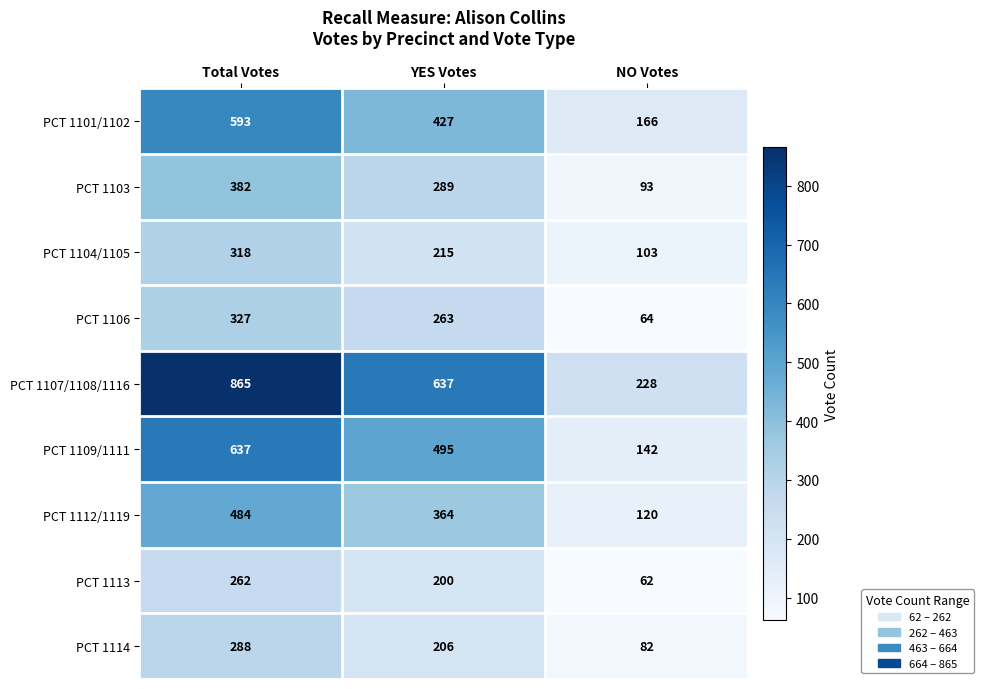

Reading right to left, transcribe all the data shown in this chart.

PCT 1101/1102: NO Votes=166	YES Votes=427	Total Votes=593
PCT 1103: NO Votes=93	YES Votes=289	Total Votes=382
PCT 1104/1105: NO Votes=103	YES Votes=215	Total Votes=318
PCT 1106: NO Votes=64	YES Votes=263	Total Votes=327
PCT 1107/1108/1116: NO Votes=228	YES Votes=637	Total Votes=865
PCT 1109/1111: NO Votes=142	YES Votes=495	Total Votes=637
PCT 1112/1119: NO Votes=120	YES Votes=364	Total Votes=484
PCT 1113: NO Votes=62	YES Votes=200	Total Votes=262
PCT 1114: NO Votes=82	YES Votes=206	Total Votes=288